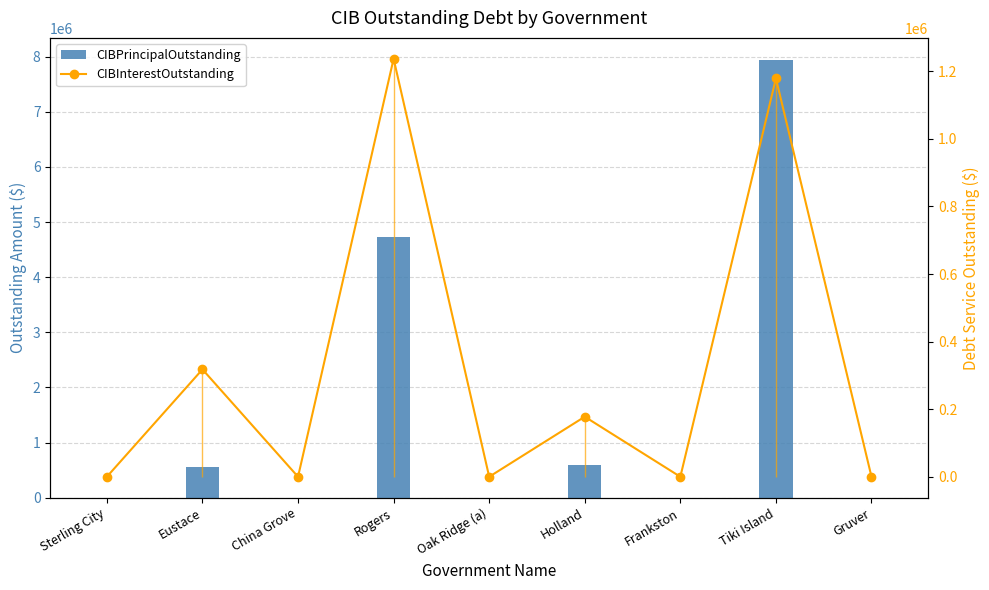

Which category has the highest value across all series?

Tiki Island